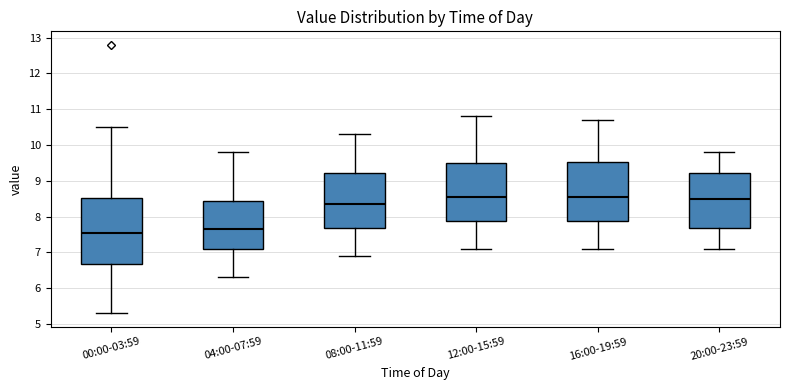

Reading left to right, transcribe this box plot: for each box, give where its median line is, the range the box spans, and where its two whiskers end, as read against the y-axis. The values are not printed on the chart, so give them approximately, as read against the axis.

00:00-03:59: median 7.6, box 6.7 to 8.5, whiskers 5.3 to 10.5
04:00-07:59: median 7.7, box 7.1 to 8.4, whiskers 6.3 to 9.8
08:00-11:59: median 8.4, box 7.7 to 9.2, whiskers 6.9 to 10.3
12:00-15:59: median 8.6, box 7.9 to 9.5, whiskers 7.1 to 10.8
16:00-19:59: median 8.6, box 7.9 to 9.5, whiskers 7.1 to 10.7
20:00-23:59: median 8.5, box 7.7 to 9.2, whiskers 7.1 to 9.8